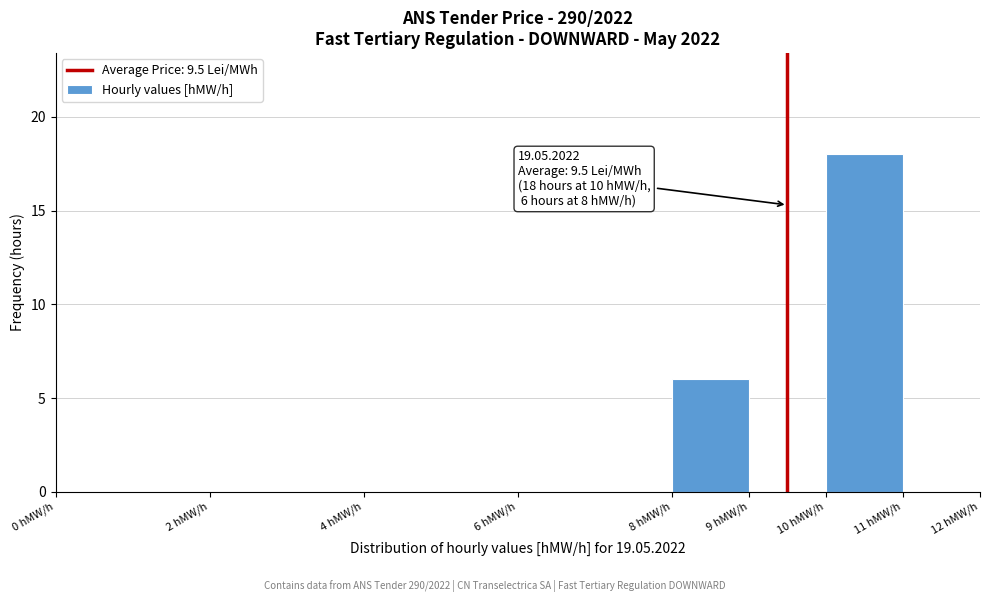

Which range on the x-axis has the tallest bar?

10 to 11